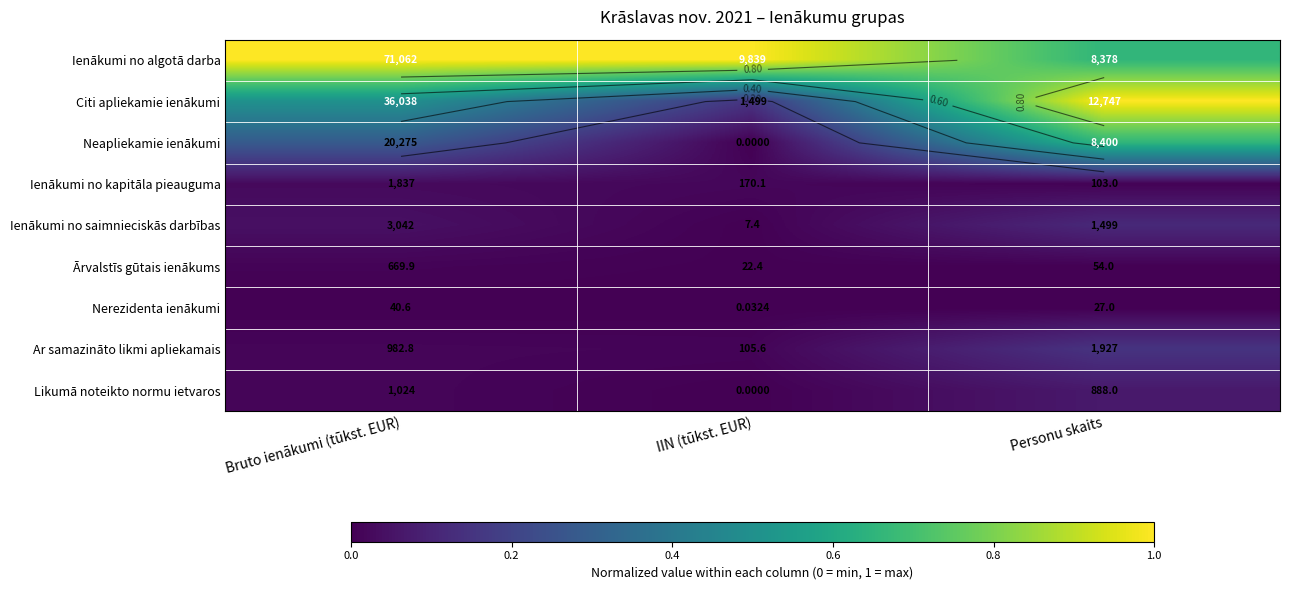

Count the Neapliekamie ienākumi values in the range 0 to 1.

3